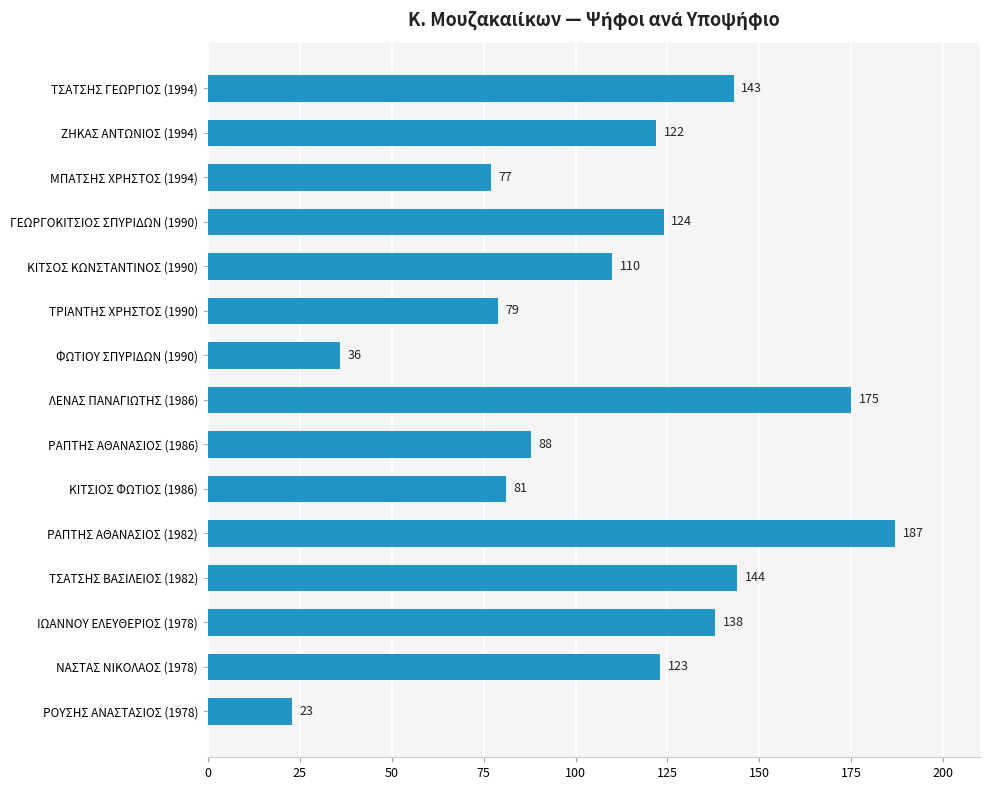

What is the label of the 13th bar from the top?

ΙΩΑΝΝΟΥ ΕΛΕΥΘΕΡΙΟΣ (1978)